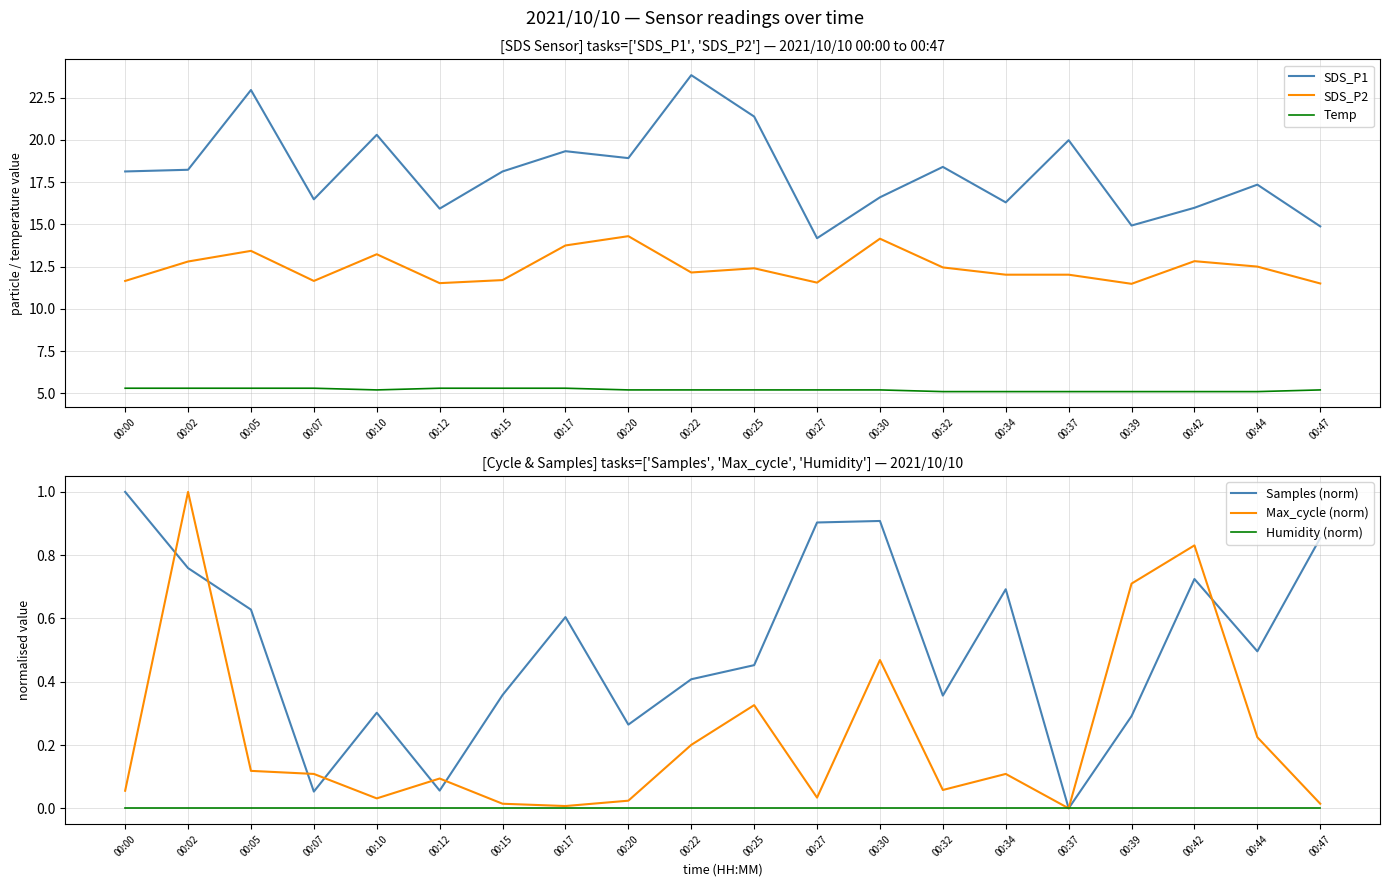

Read the Samples (norm) value at 00:00.

1.0